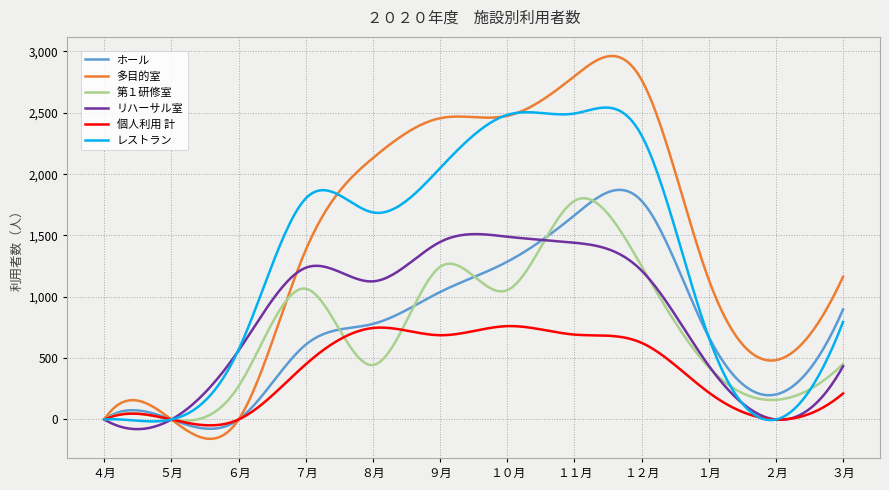

Which series has the largest range (max minus min)?

多目的室